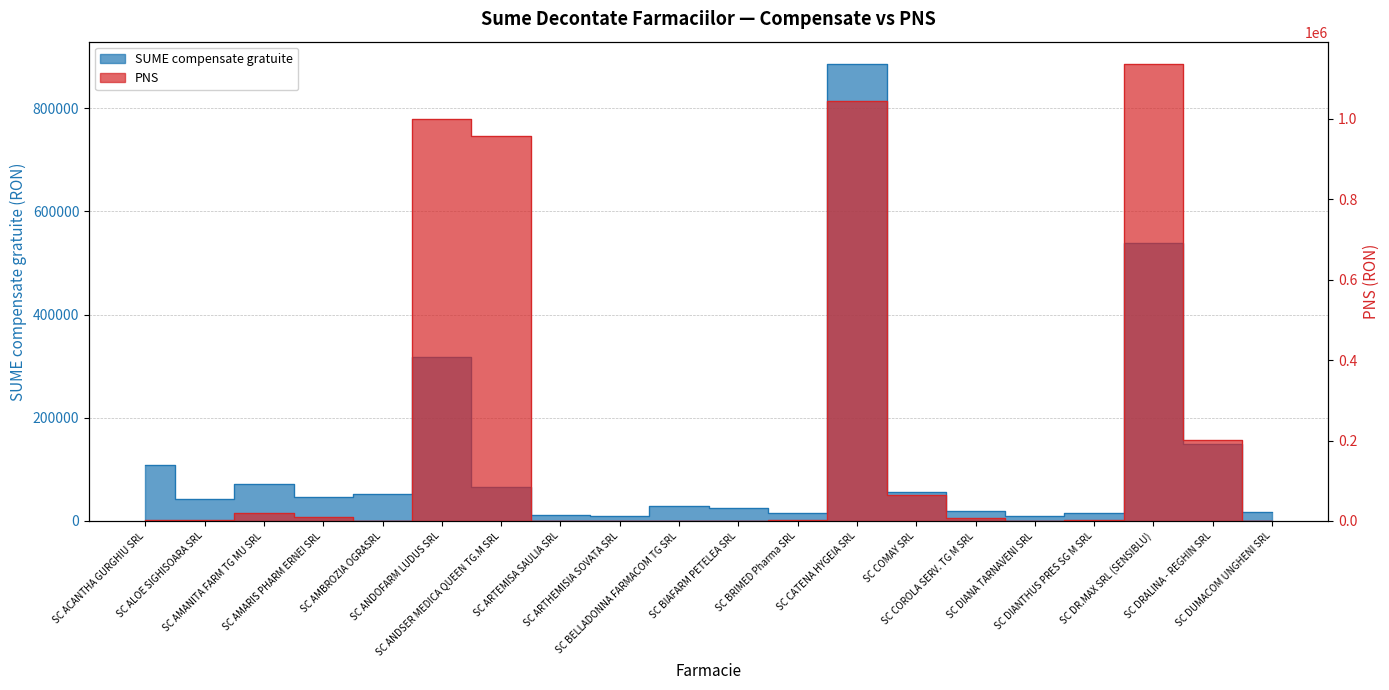

What is the total value across all series at SC ALOE SIGHISOARA SRL?

43454.1